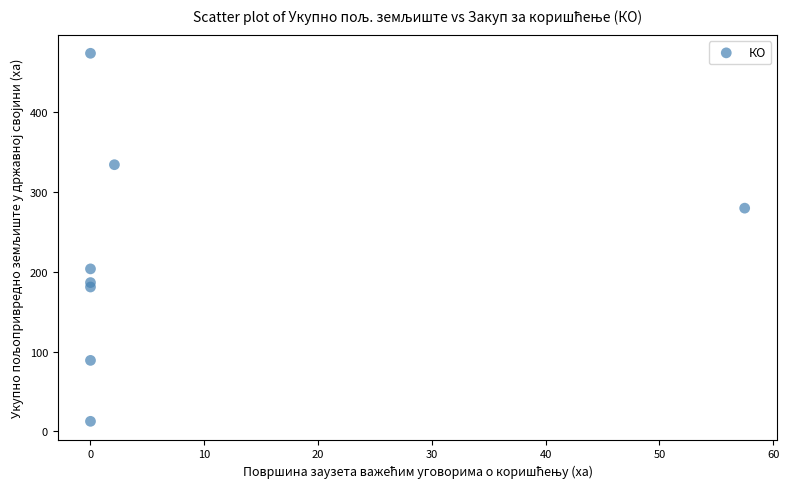

What is the range of X values (max minus min)?

57.5